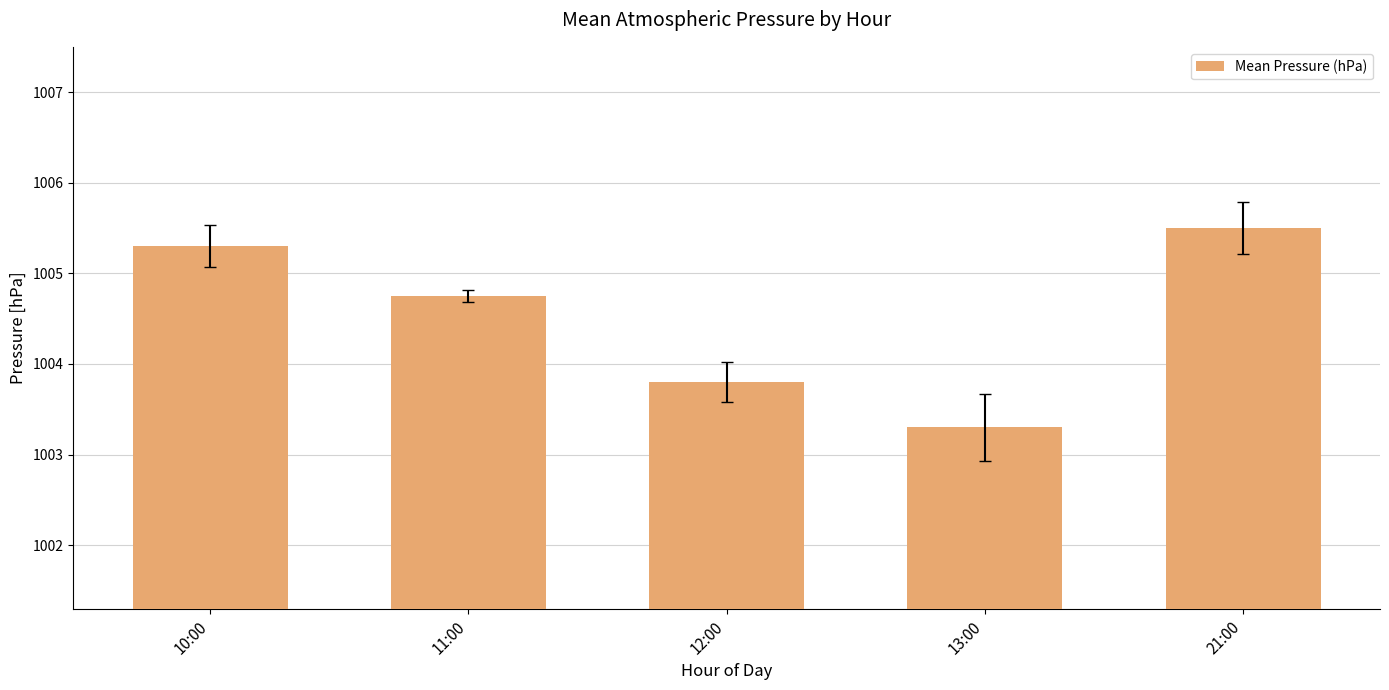

What is the label of the 1st bar from the left?

10:00